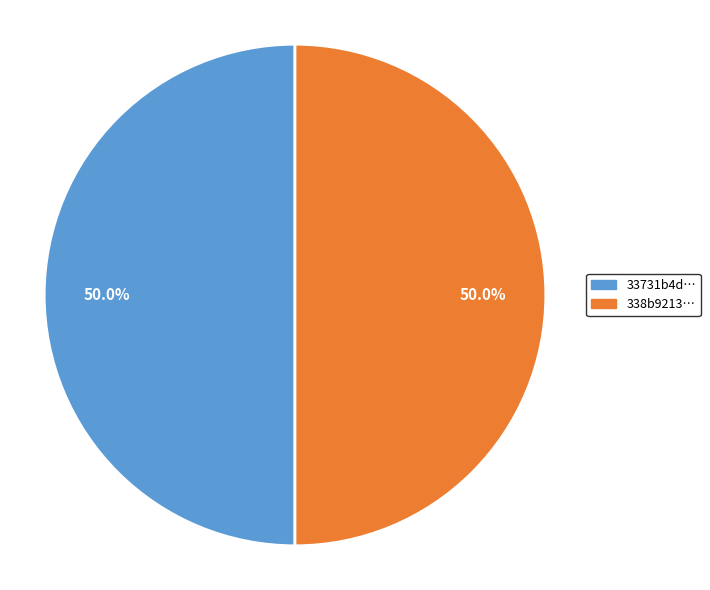

How many slices are in this pie chart?

2